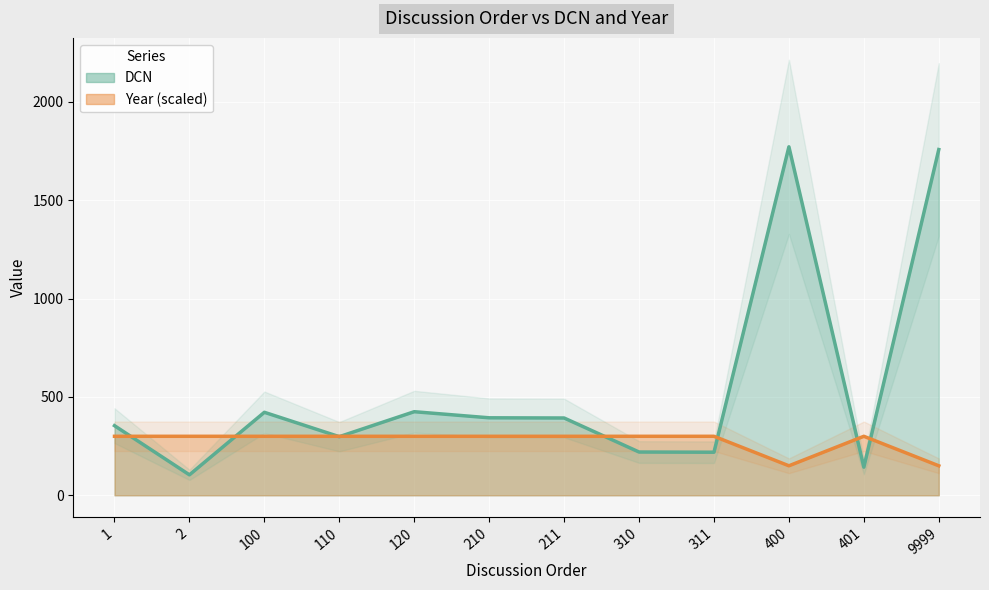

How many values in the DCN series are below 393?

6